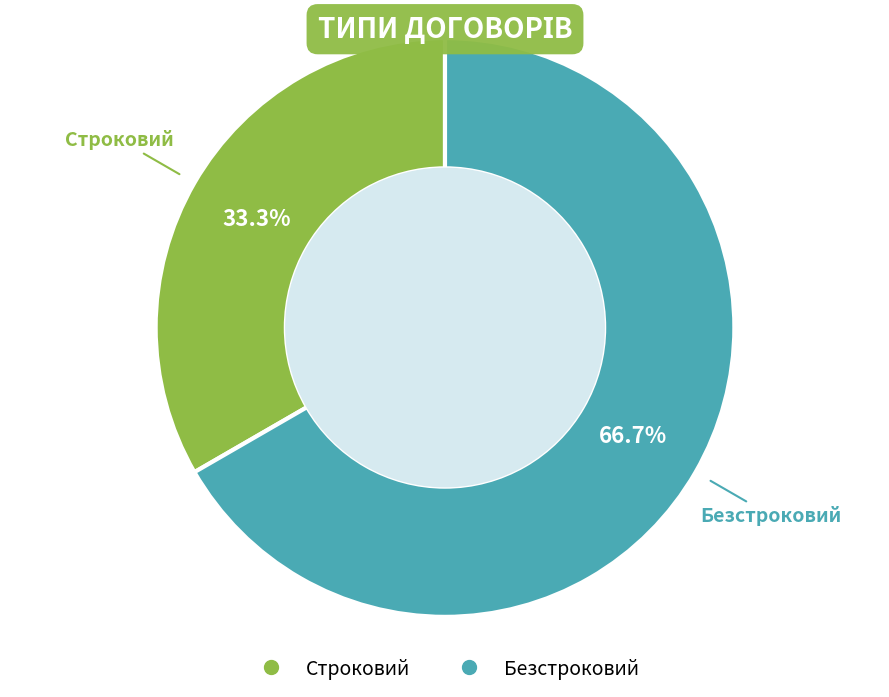

To the nearest percent, what is the difference between the Безстроковий and Строковий slice percentages?

33%